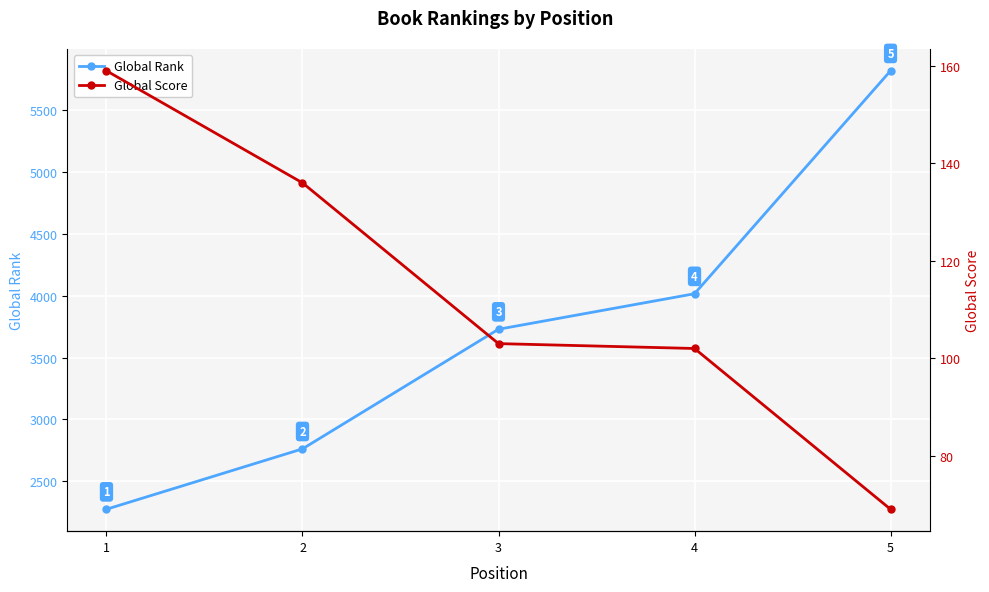

How many series are shown in this chart?

2